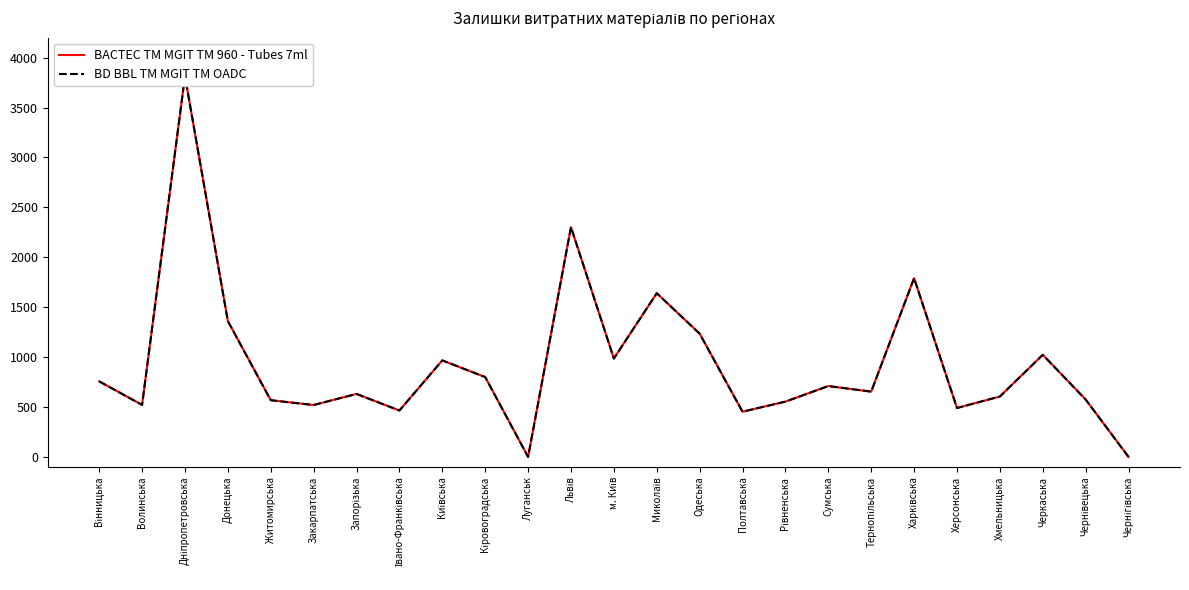

What value does the BD BBL TM MGIT TM OADC series have at Чернівецька?

575